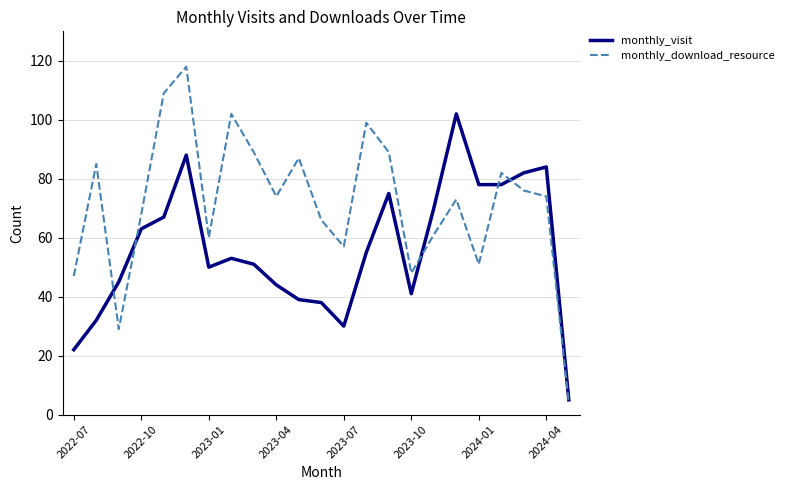

Which series has the largest total across all categories?

monthly_download_resource